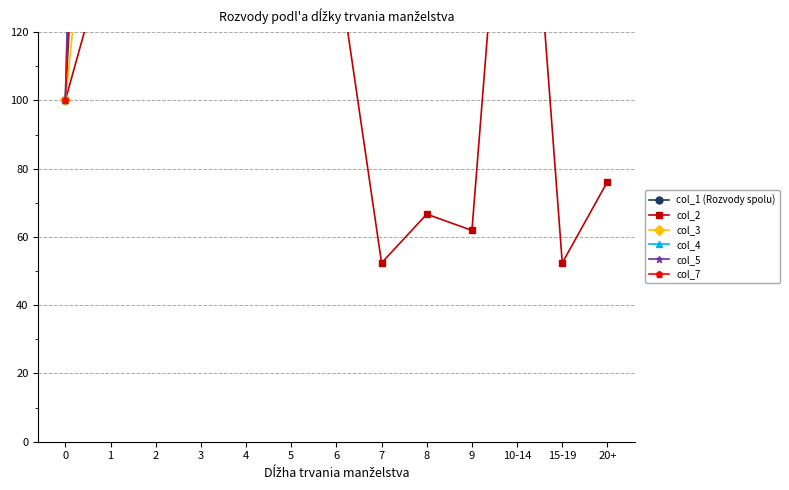

Which label corresponds to the smallest value in the chart?

7